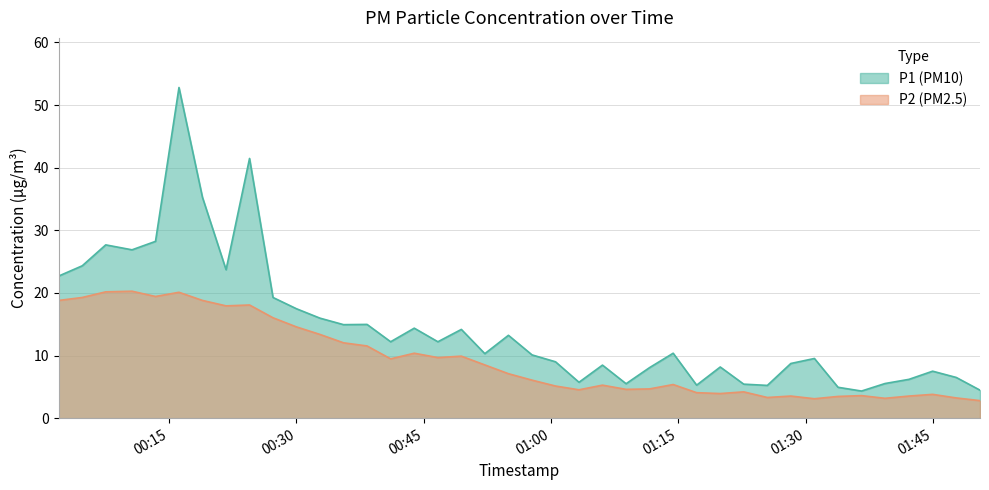

List the series in order of their overall mean, highest first.

P1 (PM10), P2 (PM2.5)